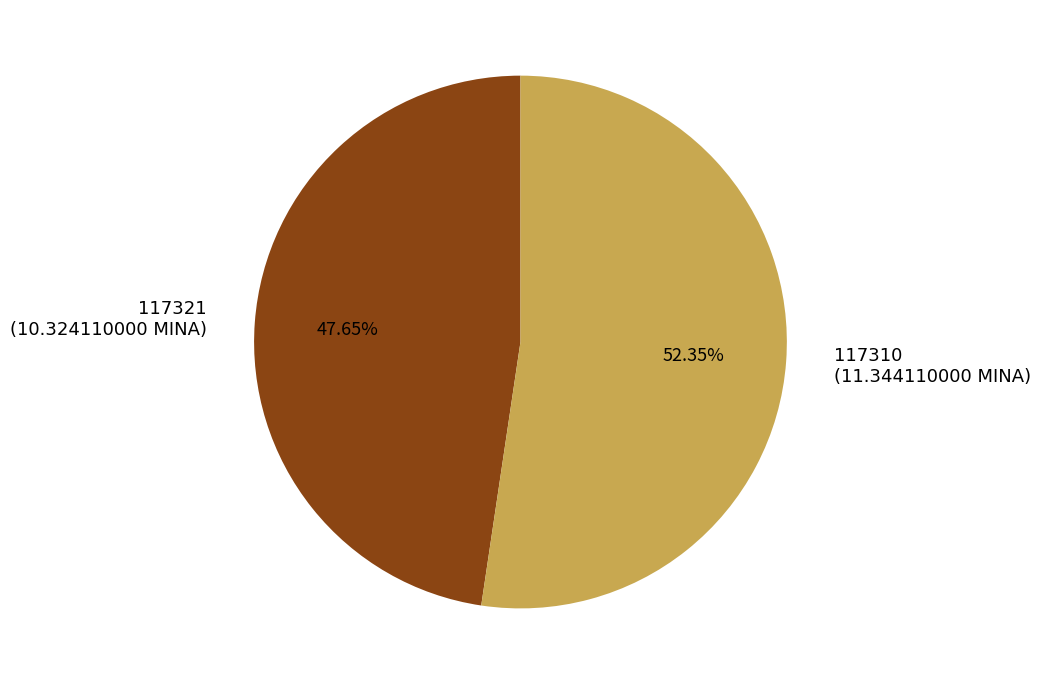

What is the smallest slice in the pie chart?

117321